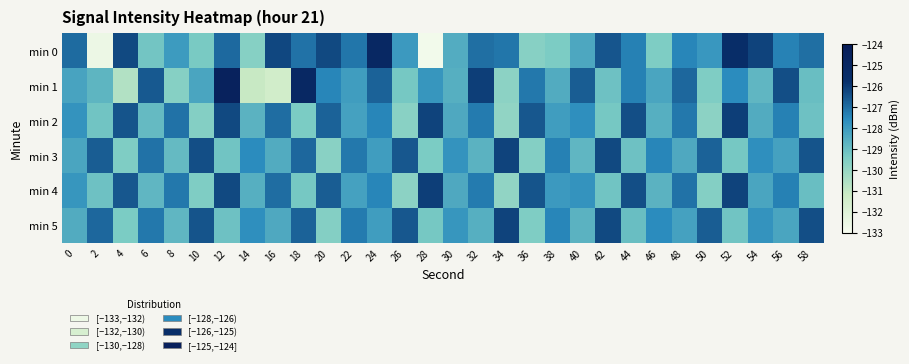

Reading left to right, list all the values displayed in this chart.

min 0: 0=-127.0	2=-132.5	4=-126.3	6=-129.2	8=-128.0	10=-129.4	12=-127.0	14=-129.6	16=-126.3	18=-127.1	20=-126.3	22=-127.2	24=-125.1	26=-128.0	28=-132.8	30=-128.5	32=-127.0	34=-127.2	36=-129.7	38=-129.4	40=-128.4	42=-126.6	44=-127.4	46=-129.5	48=-127.5	50=-127.9	52=-125.6	54=-126.2	56=-127.4	58=-127.0
min 1: 0=-128.3	2=-128.8	4=-130.6	6=-126.6	8=-129.6	10=-128.3	12=-124.6	14=-131.1	16=-131.4	18=-125.1	20=-127.5	22=-128.1	24=-126.8	26=-129.3	28=-127.9	30=-128.6	32=-126.1	34=-129.8	36=-127.2	38=-128.5	40=-126.7	42=-129.1	44=-127.4	46=-128.3	48=-126.9	50=-129.5	52=-127.6	54=-128.8	56=-126.4	58=-129.0
min 2: 0=-127.8	2=-129.2	4=-126.5	6=-128.9	8=-127.1	10=-129.6	12=-126.3	14=-128.7	16=-127.0	18=-129.4	20=-126.8	22=-128.2	24=-127.5	26=-129.7	28=-126.2	30=-128.4	32=-127.3	34=-129.9	36=-126.6	38=-128.1	40=-127.7	42=-129.3	44=-126.4	46=-128.6	48=-127.2	50=-129.8	52=-126.1	54=-128.5	56=-127.4	58=-129.1
min 3: 0=-128.3	2=-126.7	4=-129.5	6=-127.1	8=-128.9	10=-126.4	12=-129.2	14=-127.6	16=-128.5	18=-126.9	20=-129.7	22=-127.2	24=-128.1	26=-126.6	28=-129.4	30=-127.8	32=-128.7	34=-126.2	36=-129.6	38=-127.4	40=-128.8	42=-126.3	44=-129.1	46=-127.5	48=-128.4	50=-126.8	52=-129.3	54=-127.7	56=-128.2	58=-126.5
min 4: 0=-127.9	2=-129.1	4=-126.6	6=-128.8	8=-127.2	10=-129.5	12=-126.3	14=-128.6	16=-127.0	18=-129.3	20=-126.7	22=-128.2	24=-127.5	26=-129.8	28=-126.1	30=-128.4	32=-127.3	34=-129.9	36=-126.5	38=-128.0	40=-127.8	42=-129.2	44=-126.4	46=-128.7	48=-127.1	50=-129.6	52=-126.2	54=-128.3	56=-127.4	58=-129.0
min 5: 0=-128.5	2=-126.9	4=-129.4	6=-127.2	8=-128.8	10=-126.5	12=-129.1	14=-127.7	16=-128.4	18=-126.8	20=-129.6	22=-127.3	24=-128.1	26=-126.6	28=-129.3	30=-127.9	32=-128.6	34=-126.2	36=-129.5	38=-127.5	40=-128.7	42=-126.3	44=-129.0	46=-127.6	48=-128.2	50=-126.7	52=-129.2	54=-127.8	56=-128.3	58=-126.4